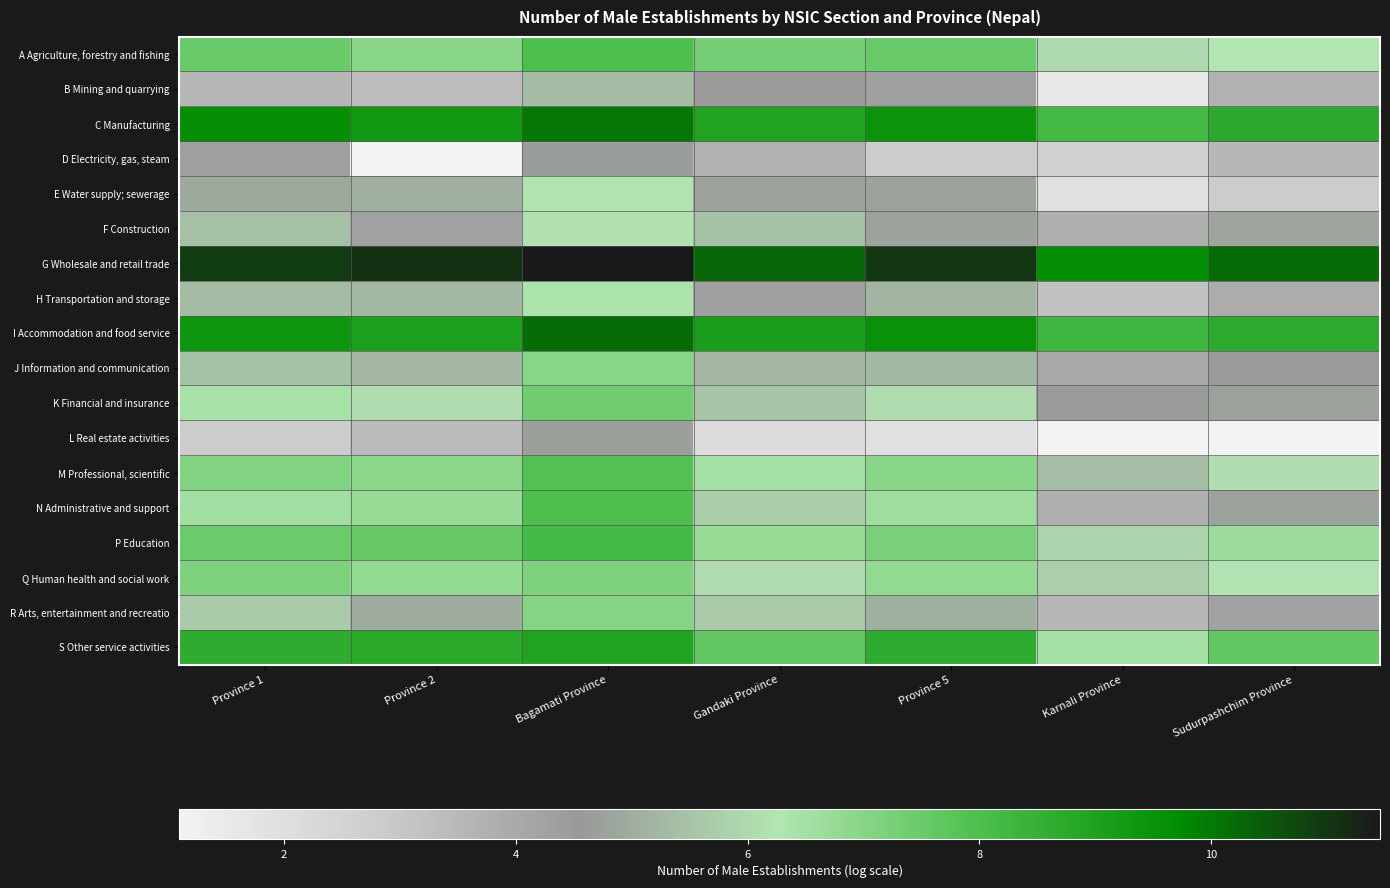

What is the greatest value displayed?

11.5